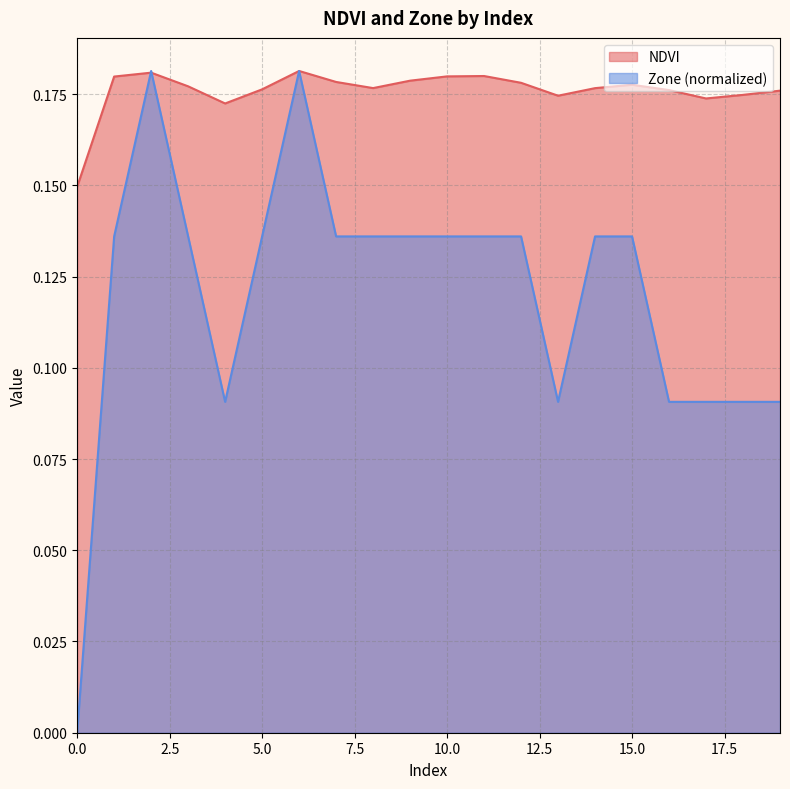

Is the value of Zone at 3 greater than the value of NDVI at 8?

No